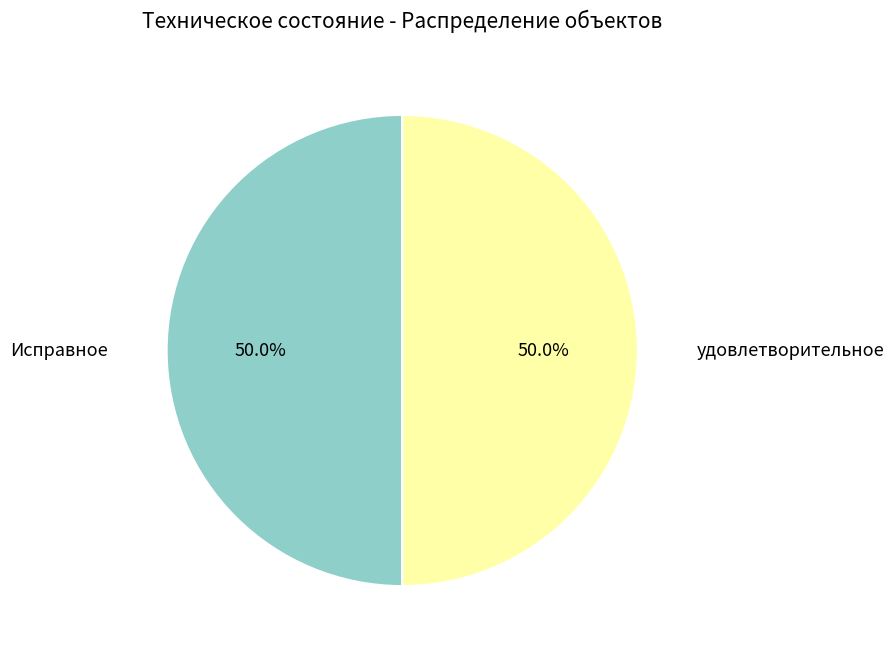

How many segments does this pie chart have?

2